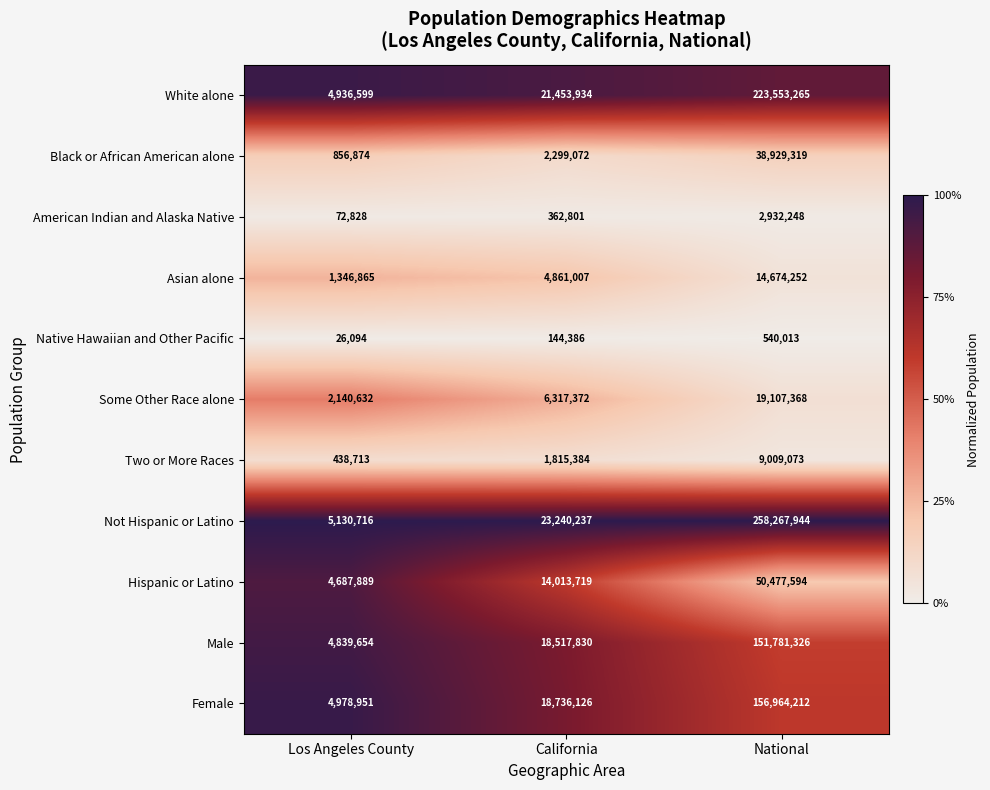

List the series in order of their peak value, lowest first.

Native Hawaiian and Other Pacific, American Indian and Alaska Native, Two or More Races, Asian alone, Some Other Race alone, Black or African American alone, Hispanic or Latino, Male, Female, White alone, Not Hispanic or Latino